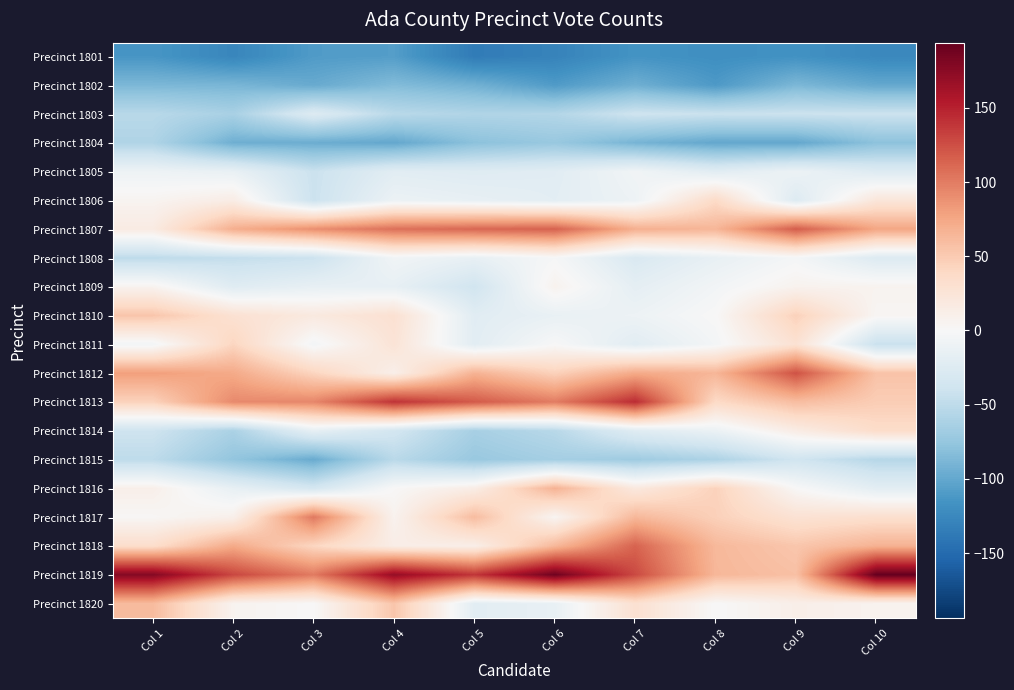

Reading left to right, transcribe all the data shown in this chart.

Precinct 1801: Col 1=-113.6	Col 2=-126.7	Col 3=-109.3	Col 4=-107.4	Col 5=-135.6	Col 6=-129.3	Col 7=-115.4	Col 8=-119.7	Col 9=-116.8	Col 10=-124.9
Precinct 1802: Col 1=-87.7	Col 2=-88.9	Col 3=-97.8	Col 4=-84.6	Col 5=-92.8	Col 6=-109.3	Col 7=-94.0	Col 8=-110.5	Col 9=-87.7	Col 10=-99.2
Precinct 1803: Col 1=-53.3	Col 2=-63.1	Col 3=-25.4	Col 4=-52.7	Col 5=-58.1	Col 6=-56.6	Col 7=-39.1	Col 8=-42.4	Col 9=-41.4	Col 10=-41.1
Precinct 1804: Col 1=-58.7	Col 2=-94.3	Col 3=-95.8	Col 4=-100.0	Col 5=-80.0	Col 6=-72.9	Col 7=-90.2	Col 8=-100.3	Col 9=-100.1	Col 10=-79.5
Precinct 1805: Col 1=-9.3	Col 2=-14.0	Col 3=-42.1	Col 4=-21.2	Col 5=-23.9	Col 6=-21.5	Col 7=-6.3	Col 8=-21.4	Col 9=-10.8	Col 10=-25.0
Precinct 1806: Col 1=5.2	Col 2=14.3	Col 3=-41.7	Col 4=-11.2	Col 5=-15.2	Col 6=-19.8	Col 7=-10.0	Col 8=37.5	Col 9=-25.9	Col 10=23.4
Precinct 1807: Col 1=16.5	Col 2=70.1	Col 3=89.9	Col 4=106.7	Col 5=111.7	Col 6=114.9	Col 7=69.5	Col 8=65.0	Col 9=117.5	Col 10=75.8
Precinct 1808: Col 1=-49.8	Col 2=-46.3	Col 3=-41.1	Col 4=-6.4	Col 5=-15.1	Col 6=-1.7	Col 7=-29.1	Col 8=-14.7	Col 9=-3.3	Col 10=-26.2
Precinct 1809: Col 1=6.5	Col 2=-23.1	Col 3=-15.2	Col 4=-15.7	Col 5=-37.2	Col 6=7.3	Col 7=-18.0	Col 8=-5.3	Col 9=7.1	Col 10=6.2
Precinct 1810: Col 1=53.8	Col 2=29.2	Col 3=18.8	Col 4=29.8	Col 5=-21.8	Col 6=-14.1	Col 7=-10.1	Col 8=0.4	Col 9=45.2	Col 10=3.3
Precinct 1811: Col 1=-5.2	Col 2=41.8	Col 3=-4.6	Col 4=26.1	Col 5=-20.8	Col 6=-0.4	Col 7=-21.3	Col 8=-4.1	Col 9=29.0	Col 10=-43.1
Precinct 1812: Col 1=80.4	Col 2=73.2	Col 3=42.5	Col 4=11.0	Col 5=67.1	Col 6=44.9	Col 7=73.0	Col 8=65.2	Col 9=123.5	Col 10=55.6
Precinct 1813: Col 1=44.4	Col 2=92.6	Col 3=94.2	Col 4=139.8	Col 5=118.8	Col 6=99.7	Col 7=144.0	Col 8=37.8	Col 9=59.8	Col 10=48.3
Precinct 1814: Col 1=-39.4	Col 2=-61.8	Col 3=-16.2	Col 4=-35.6	Col 5=-63.9	Col 6=-53.6	Col 7=-23.5	Col 8=-11.6	Col 9=14.6	Col 10=35.4
Precinct 1815: Col 1=-49.9	Col 2=-76.0	Col 3=-97.3	Col 4=-52.6	Col 5=-72.7	Col 6=-65.3	Col 7=-69.0	Col 8=-60.2	Col 9=-37.8	Col 10=-54.7
Precinct 1816: Col 1=10.7	Col 2=-15.2	Col 3=-34.1	Col 4=1.0	Col 5=13.8	Col 6=67.6	Col 7=19.2	Col 8=44.4	Col 9=0.6	Col 10=-19.6
Precinct 1817: Col 1=2.3	Col 2=10.0	Col 3=102.0	Col 4=6.9	Col 5=60.4	Col 6=4.3	Col 7=63.4	Col 8=45.8	Col 9=28.3	Col 10=32.1
Precinct 1818: Col 1=33.9	Col 2=73.4	Col 3=41.1	Col 4=13.5	Col 5=11.6	Col 6=63.6	Col 7=114.0	Col 8=63.1	Col 9=53.1	Col 10=67.6
Precinct 1819: Col 1=178.4	Col 2=129.3	Col 3=100.8	Col 4=169.3	Col 5=138.8	Col 6=188.7	Col 7=127.7	Col 8=64.1	Col 9=57.6	Col 10=193.9
Precinct 1820: Col 1=61.3	Col 2=6.2	Col 3=0.3	Col 4=53.7	Col 5=-20.7	Col 6=-14.5	Col 7=30.0	Col 8=-0.0	Col 9=11.2	Col 10=6.7